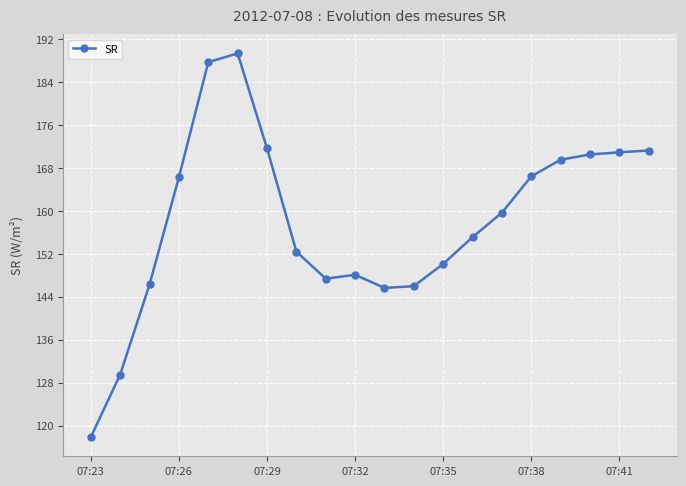

What is the value of the 1st point from the left?

117.9